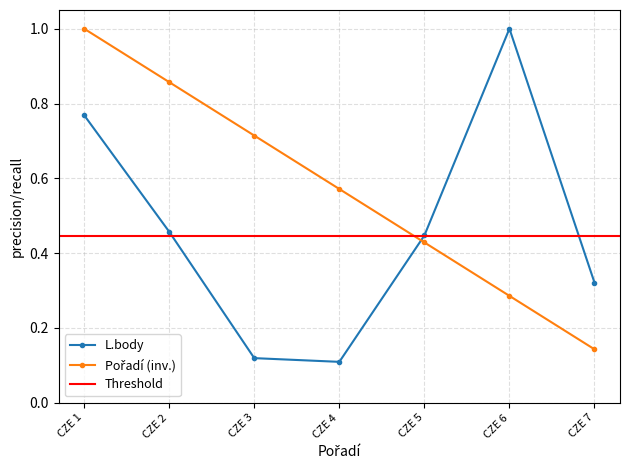

What is the total value across all series at CZE 1?

1.8